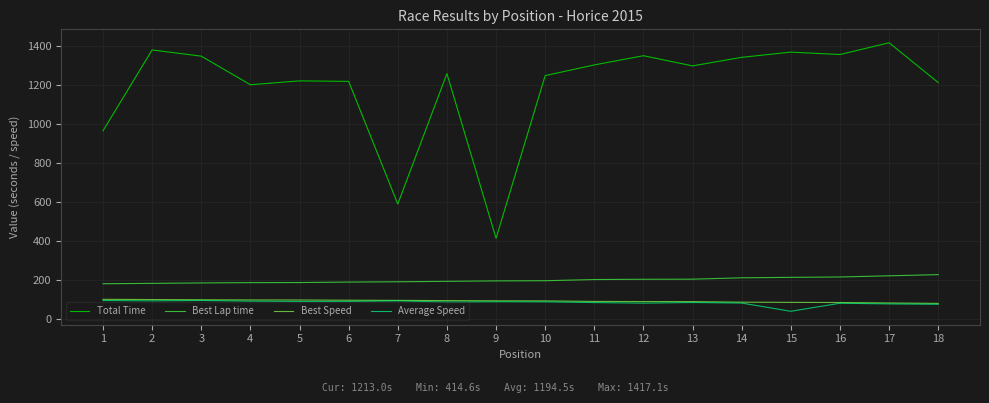

The value of Best Lap time at 7 is 91.7. True or false?

False